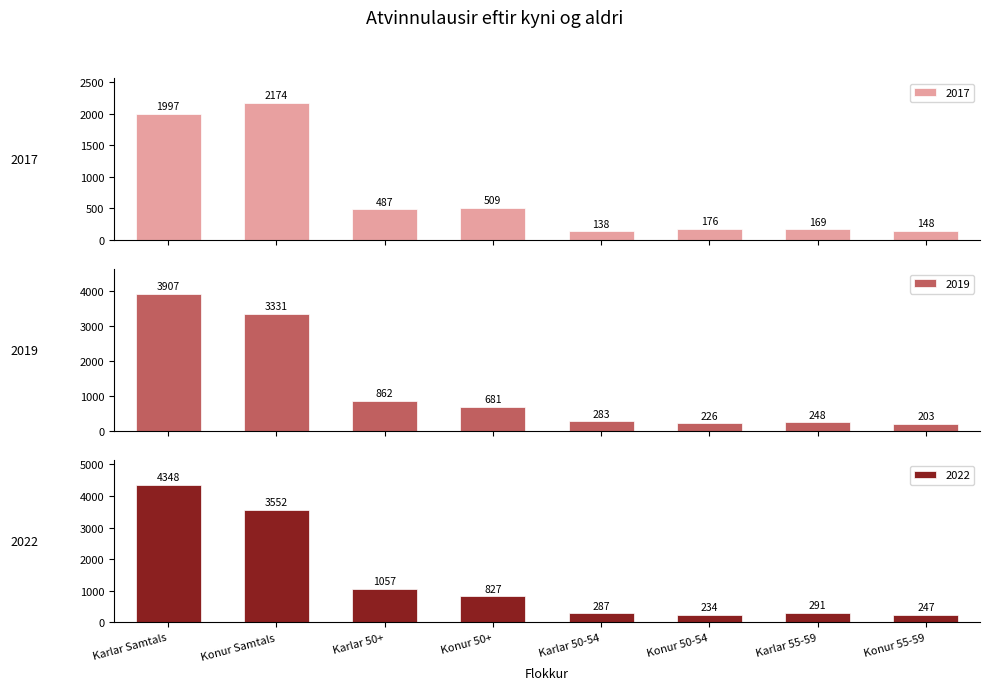

True or false: 2019 has a value of 1610.3 at Karlar 50+.

False